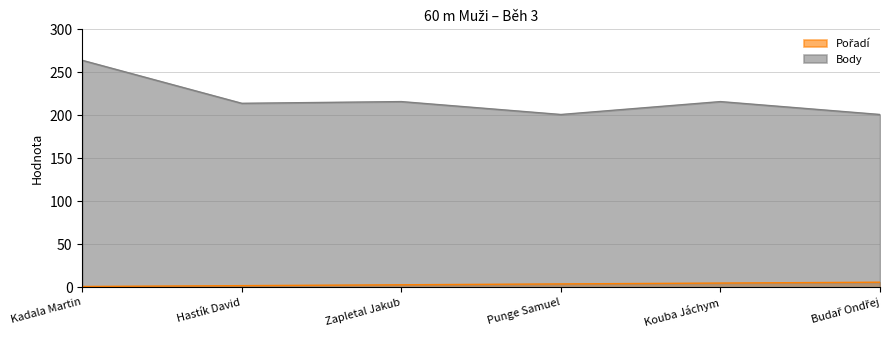

Which series changed the most between Kouba Jáchym and Budař Ondřej?

Body